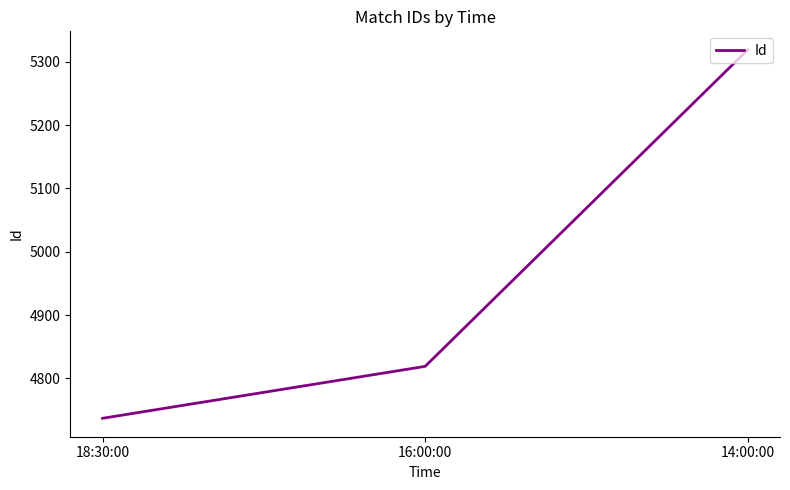

Reading left to right, list all the values displayed in this chart.

4737	4819	5319